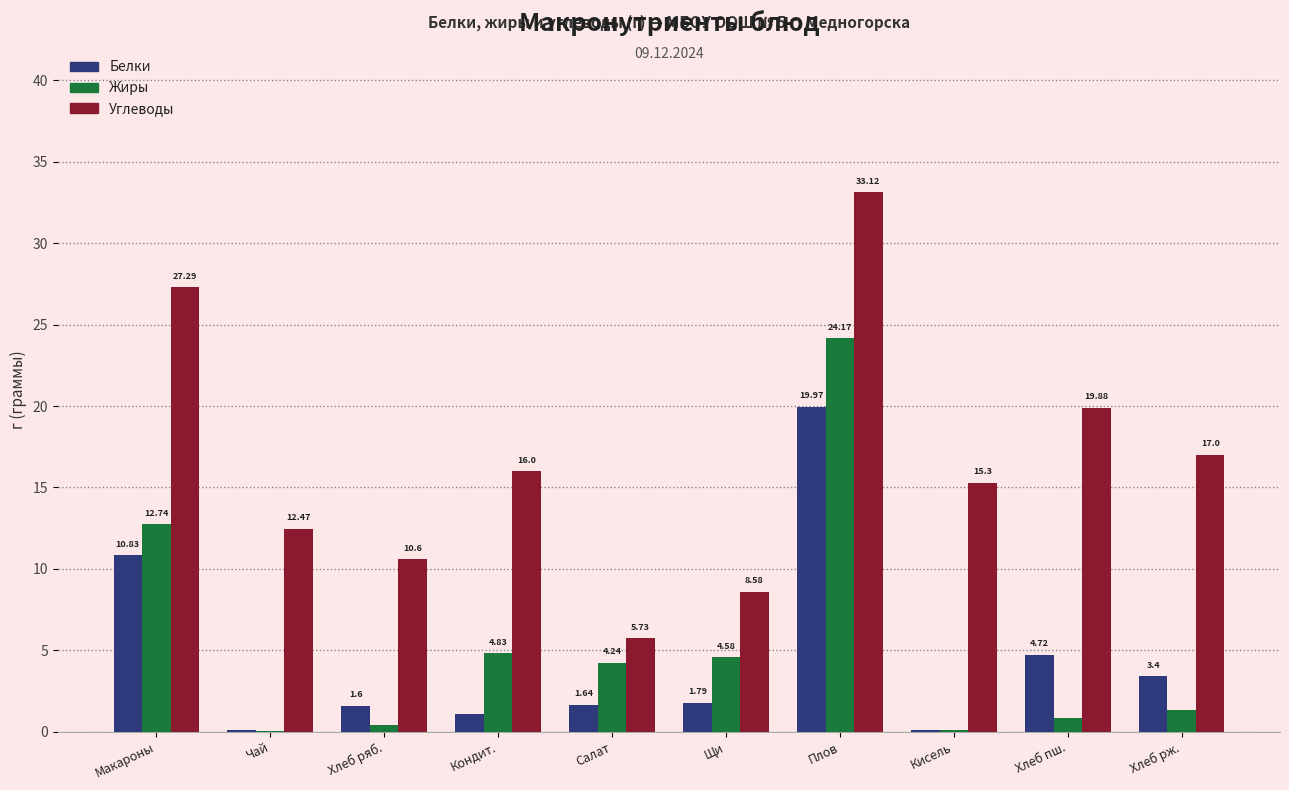

Where is Жиры nearest to the value 12?

Макароны